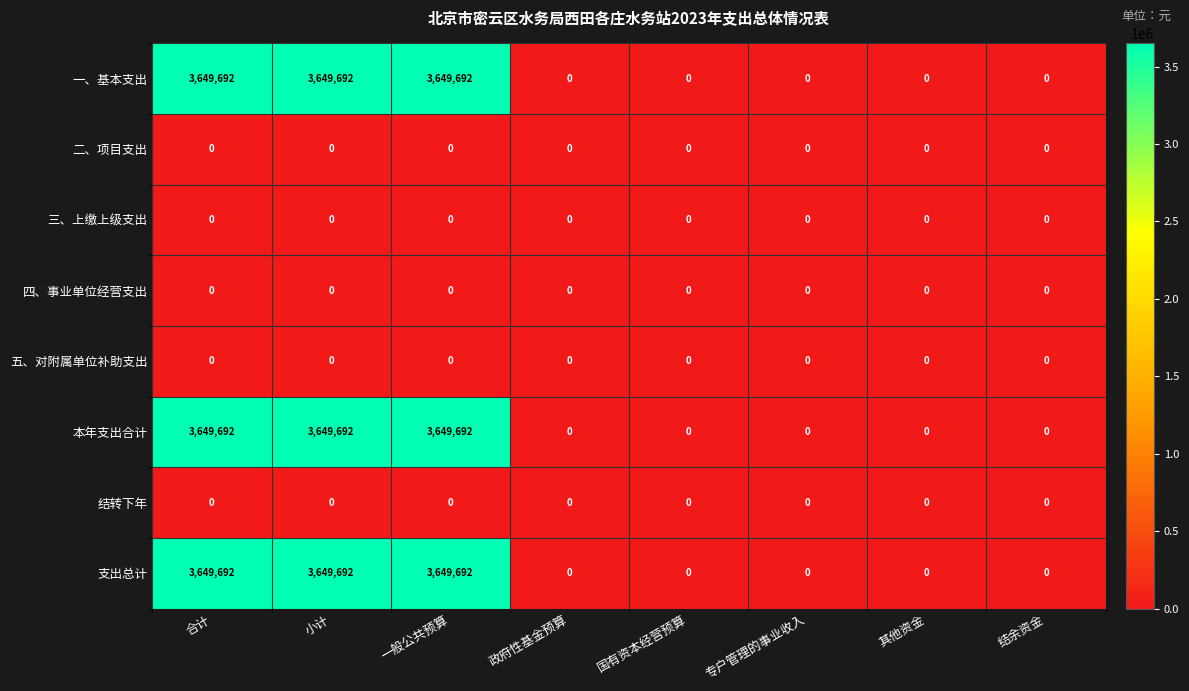

What is the difference between the second highest and second lowest values in the 本年支出合计 series?

3649692